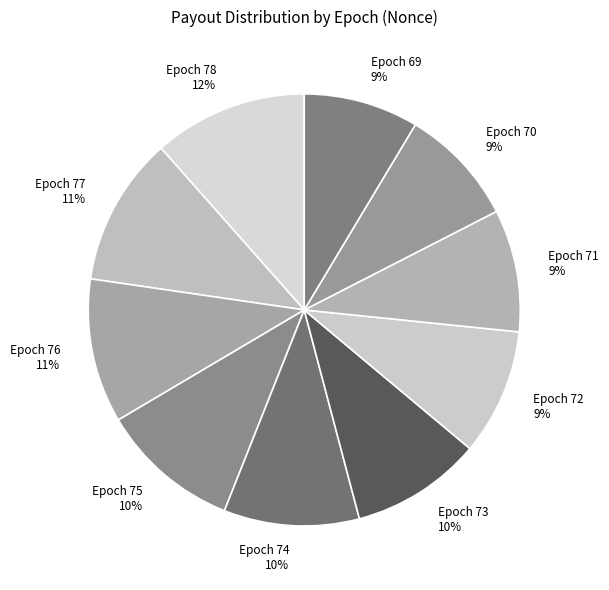

Is it true that Epoch 77 is 17% of the pie?

False